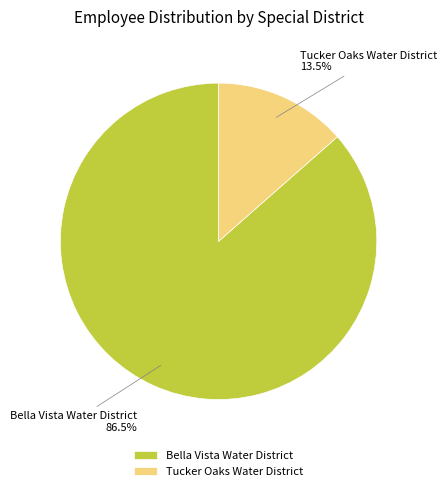

Is the sum of Bella Vista Water District and Tucker Oaks Water District greater than half?

Yes